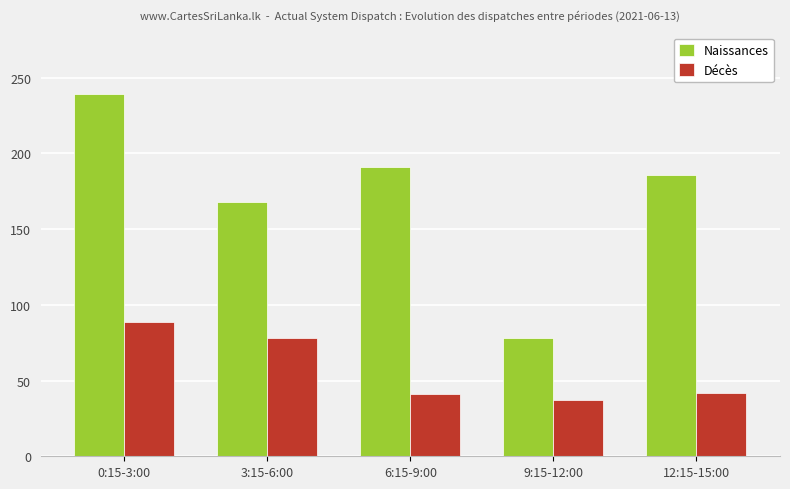

The value of Naissances at 3:15-6:00 is 269. True or false?

False